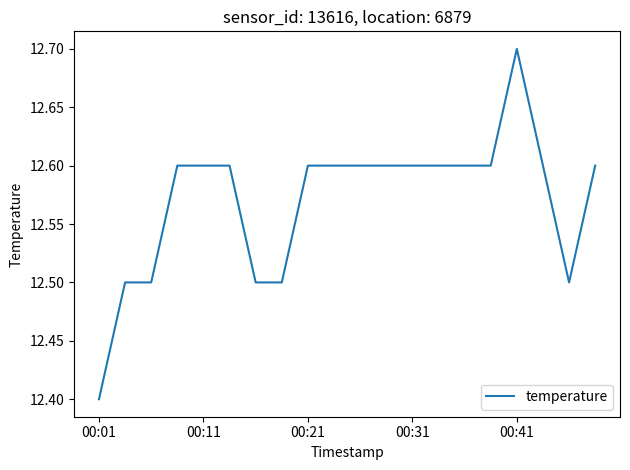

What is the smallest value displayed?

12.4